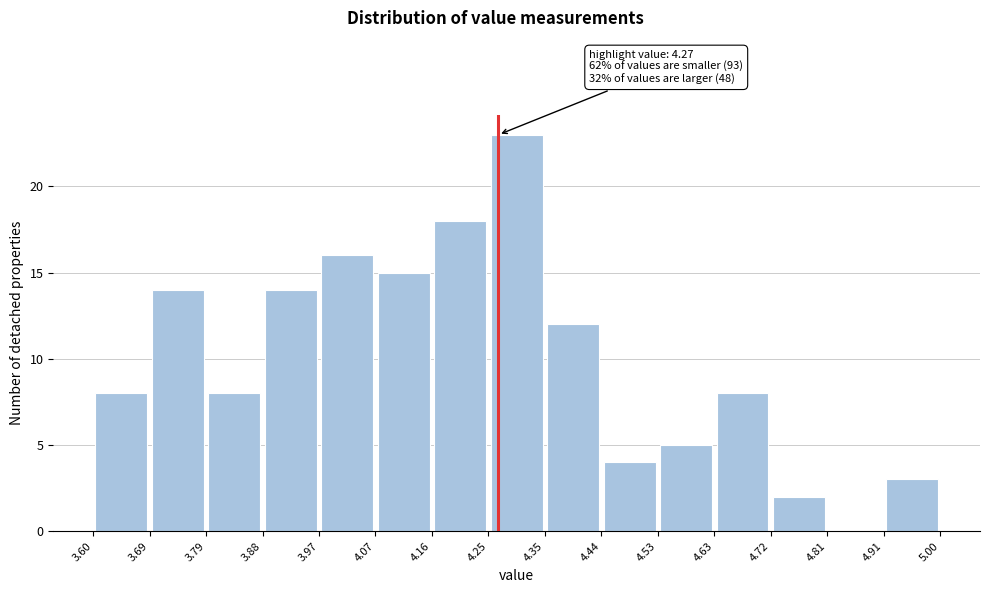

Over which range of the x-axis is the bar tallest?

4.25 to 4.35